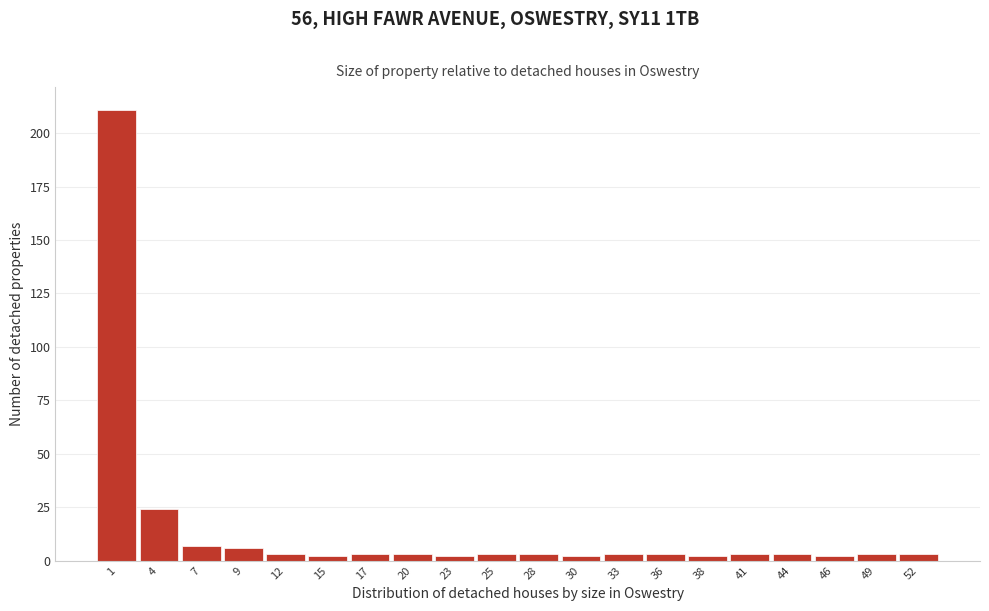

Over which range of the x-axis is the bar tallest?

0.00 to 2.65